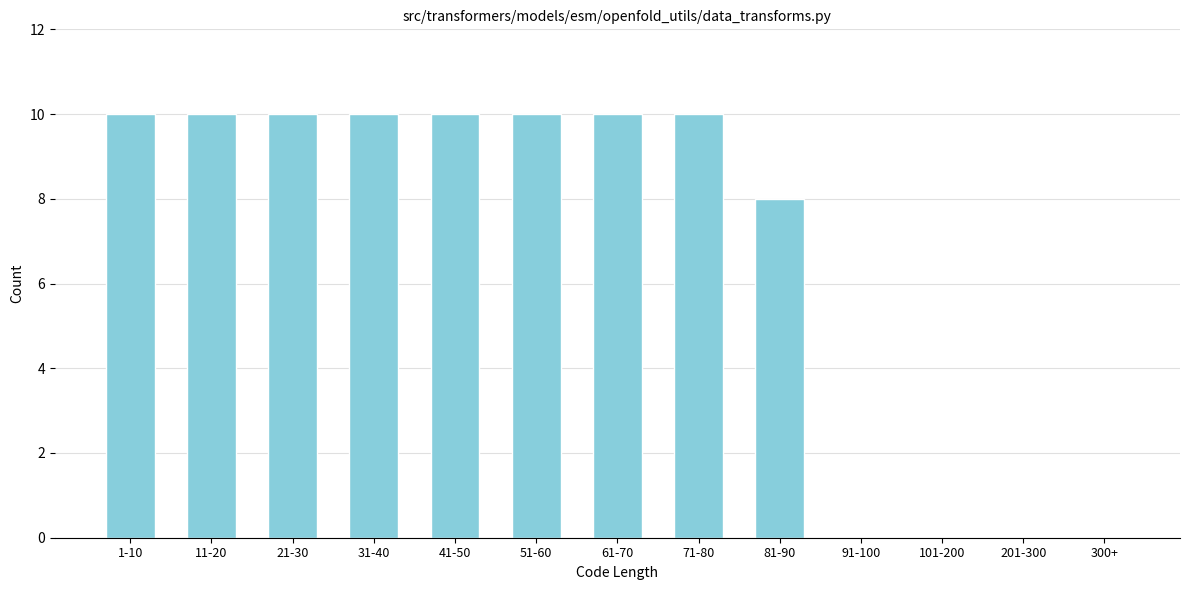

Reading left to right, list all the values displayed in this chart.

1-10=10	11-20=10	21-30=10	31-40=10	41-50=10	51-60=10	61-70=10	71-80=10	81-90=8	91-100=0	101-200=0	201-300=0	300+=0